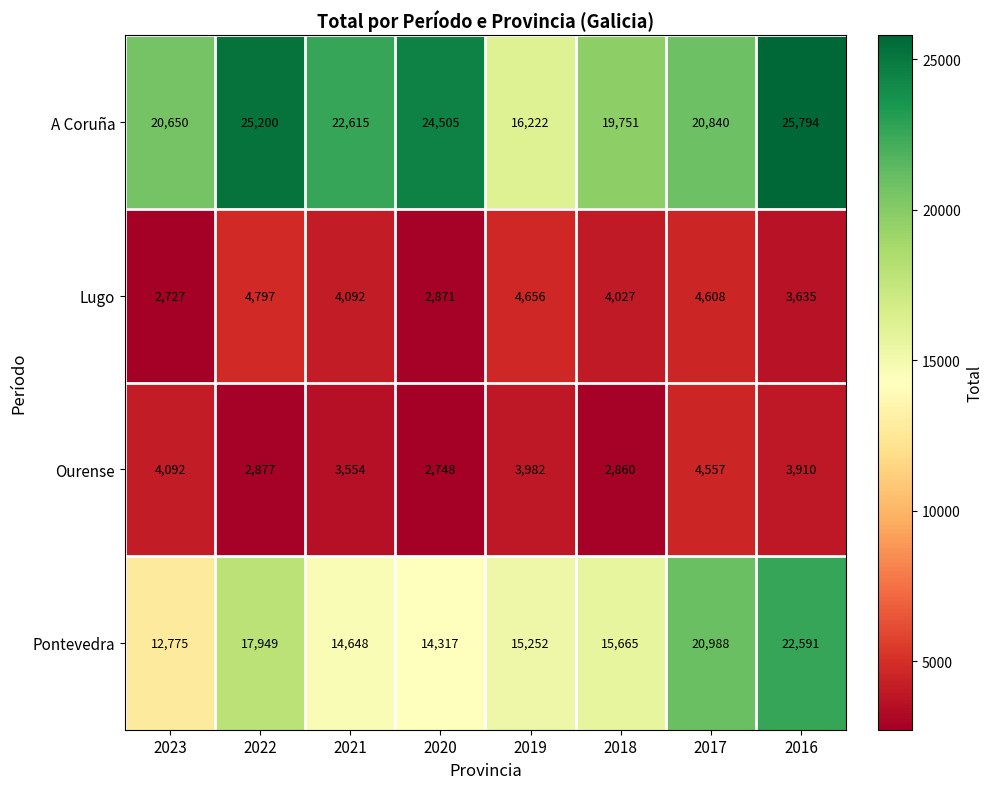

At which label is Lugo closest to 3762?

2016